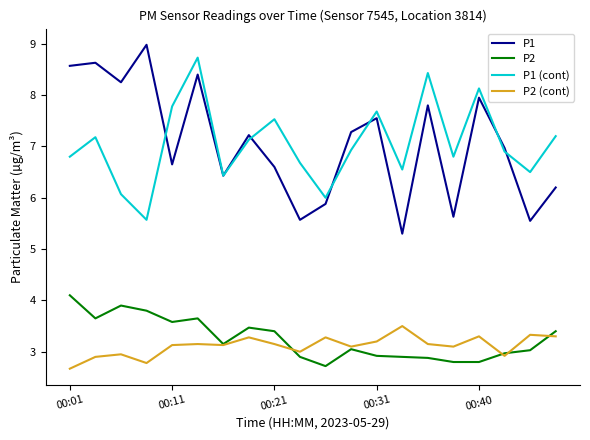

What is the greatest value displayed?

9.0